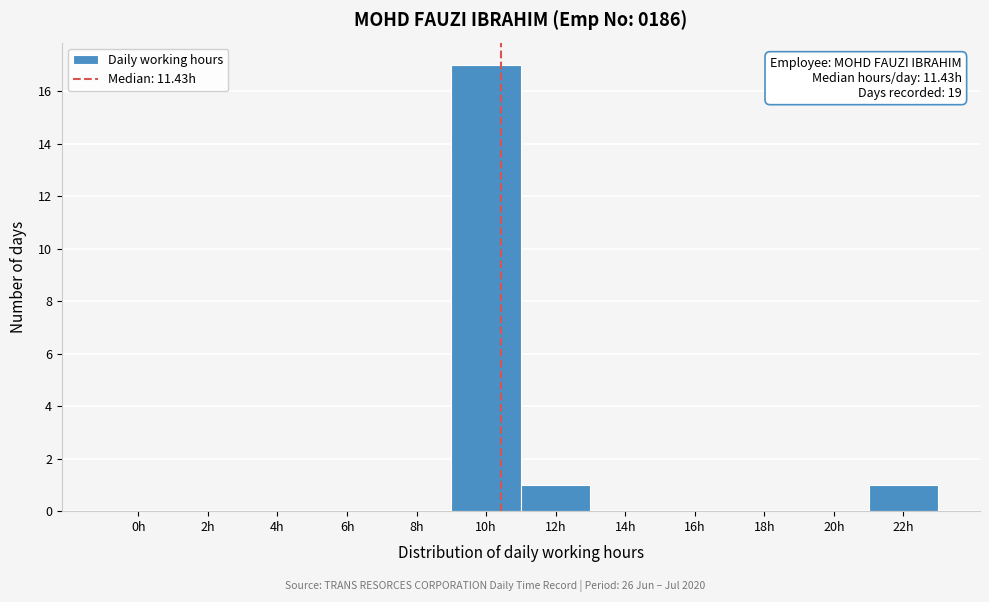

Reading left to right, what are all the values shown in this chart?

0h=0	2h=0	4h=0	6h=0	8h=0	10h=17	12h=1	14h=0	16h=0	18h=0	20h=0	22h=1